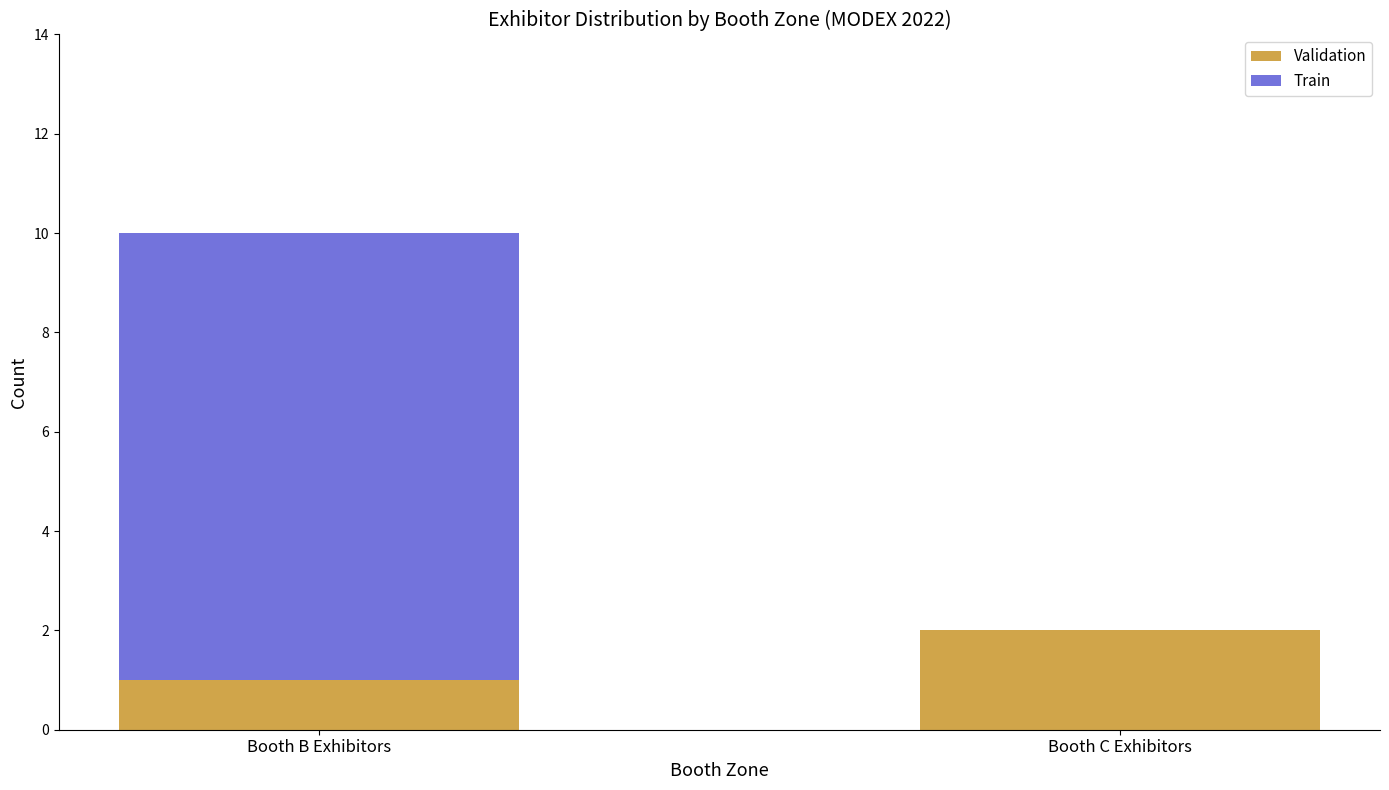

What is the sum of all Validation values?

3